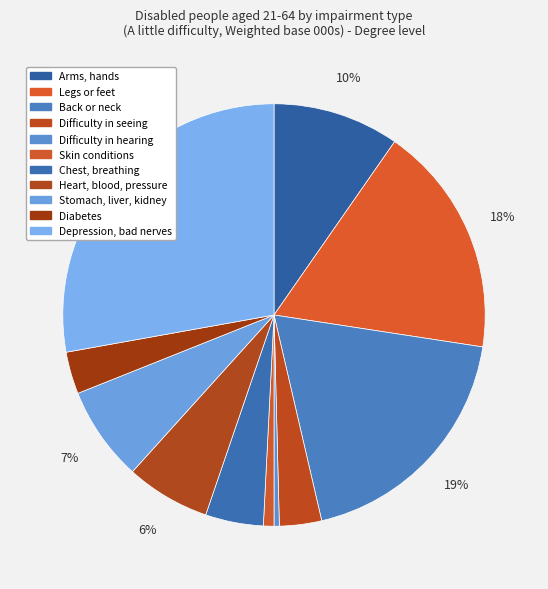

Which has a higher value, Chest, breathing or Back or neck?

Back or neck